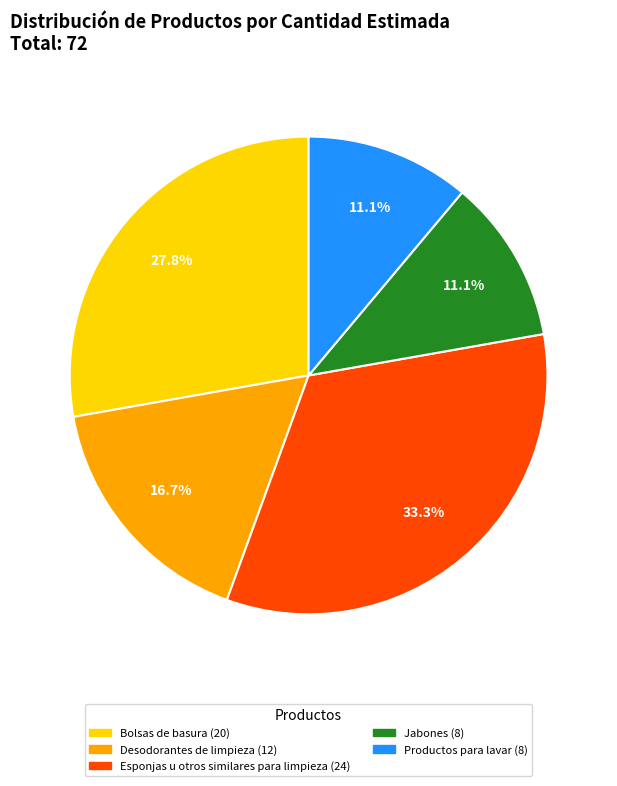

Does Jabones account for over 50% of the chart?

No